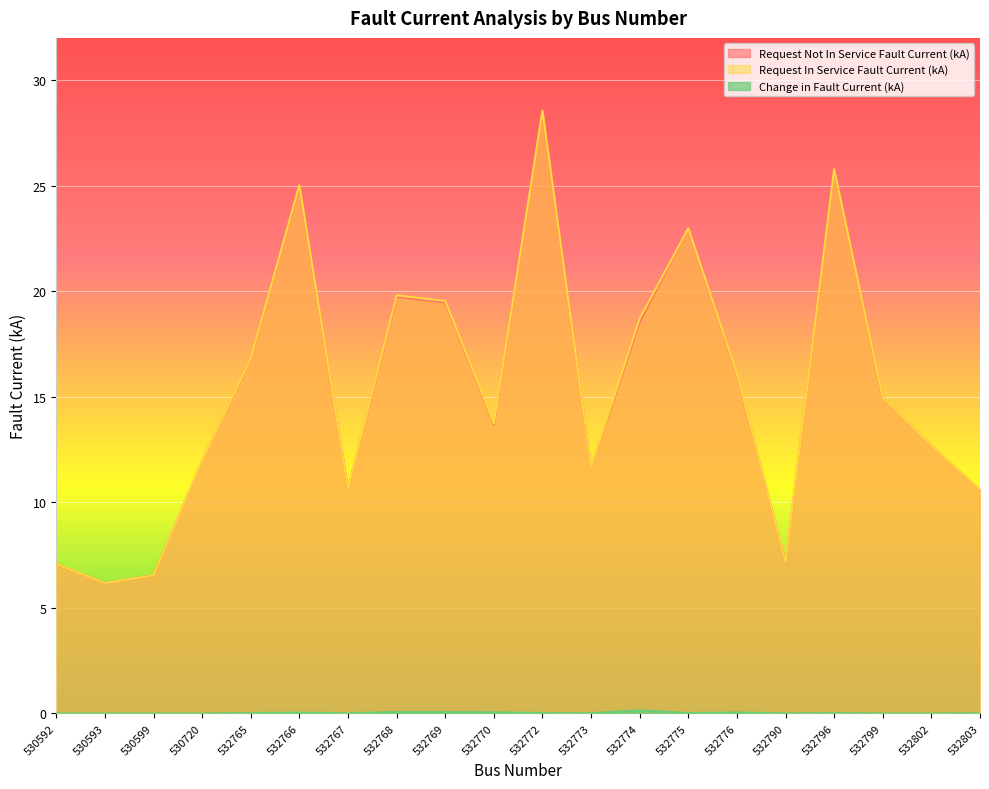

What is the average value of the Request Not In Service Fault Current (kA) series?

15.3